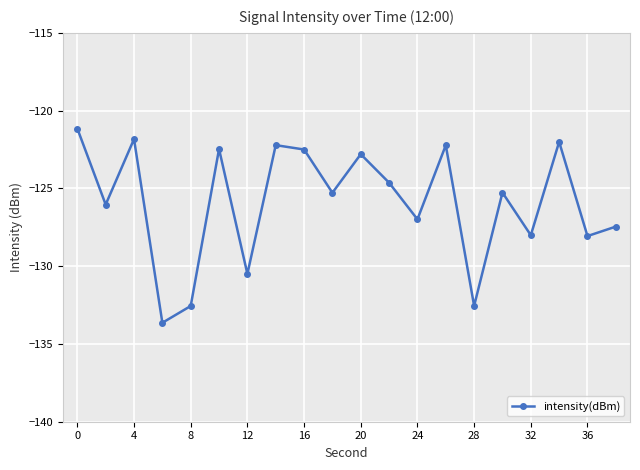

True or false: there are more than 1 points higher than both neighbors.

True